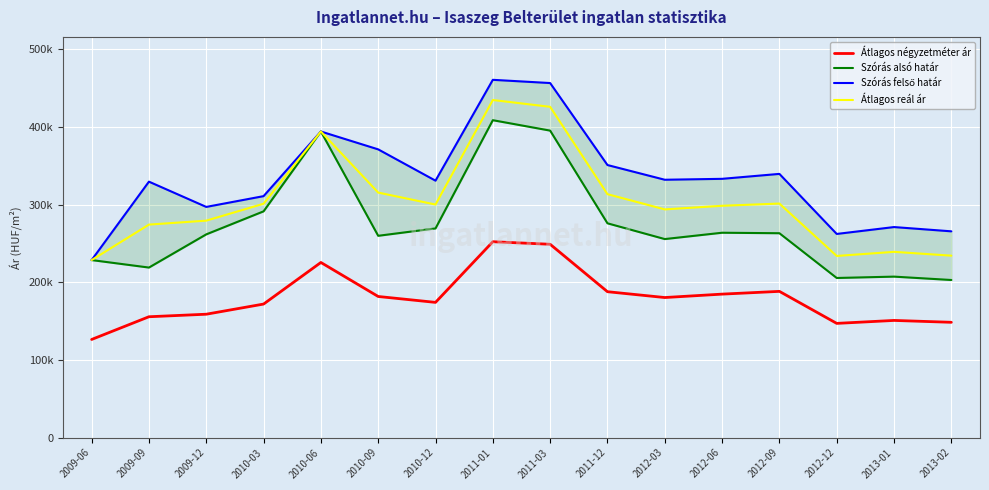

In Átlagos négyzetméter ár, how many points are higher than both neighbors (excluding endpoints)?

4